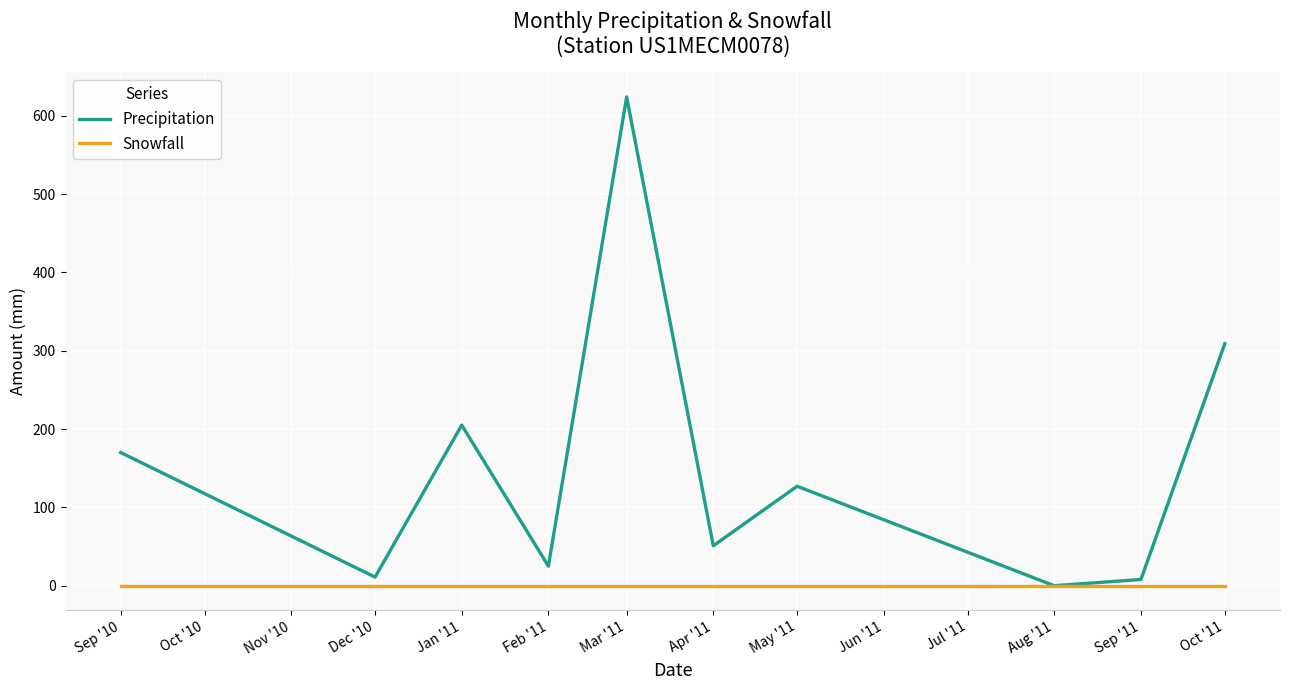

Which series has the widest spread of values?

Precipitation